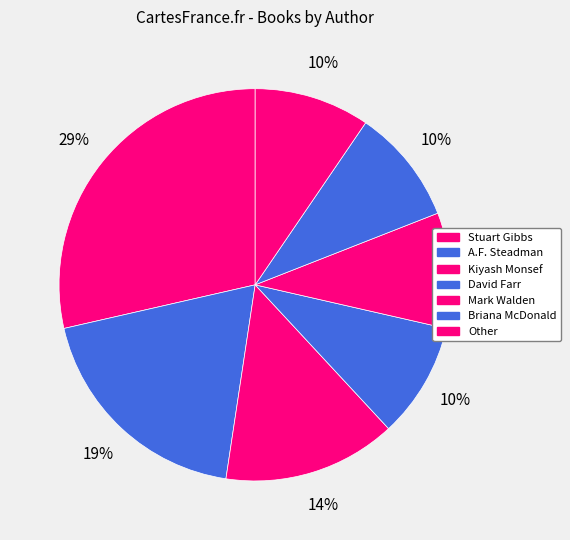

Combined, what portion of the pie is David Farr and Kiyash Monsef?

23.8%